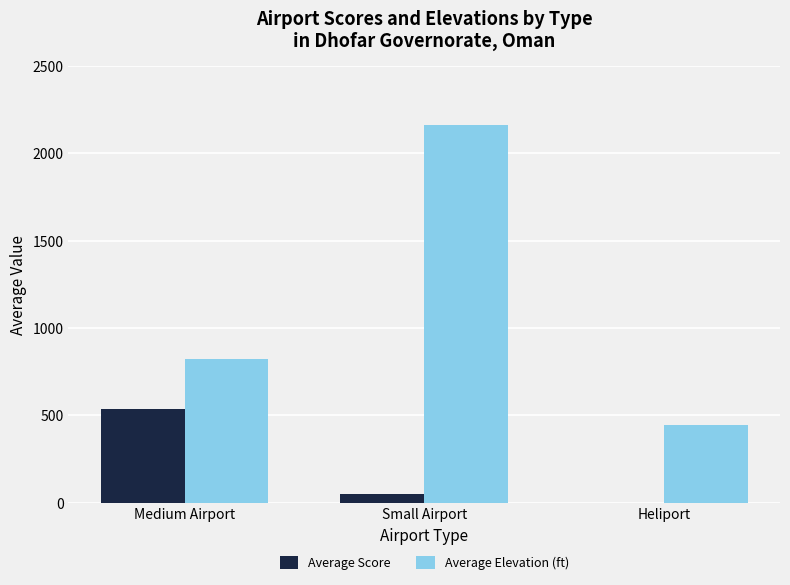

Count the number of data series in this chart.

2